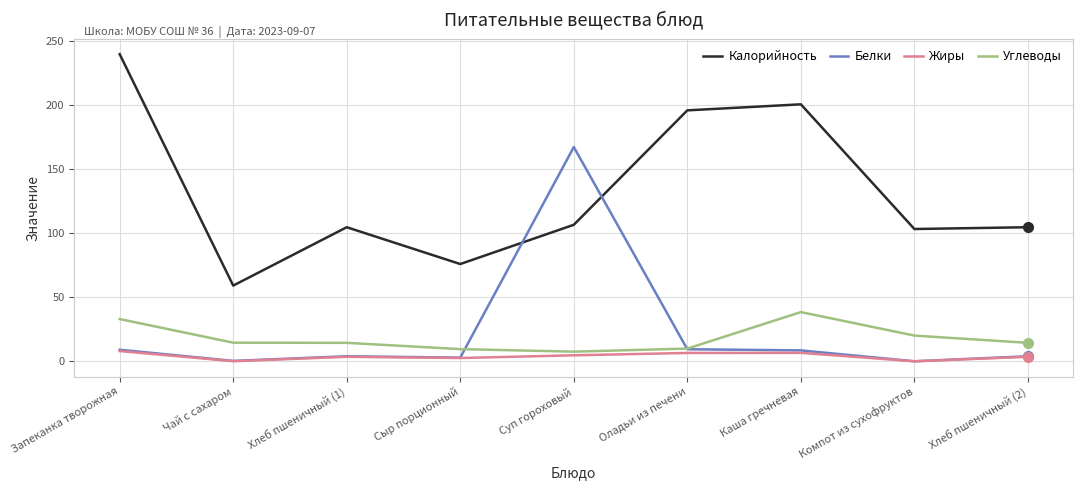

What are all the series names shown in the legend?

Калорийность, Белки, Жиры, Углеводы